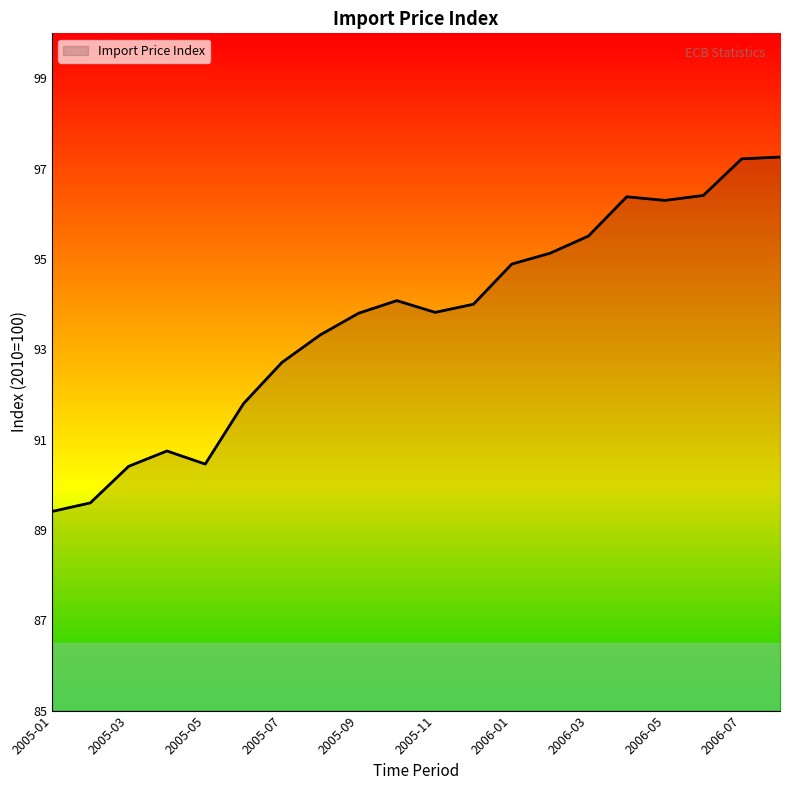

What is the minimum value shown in the chart?

89.4